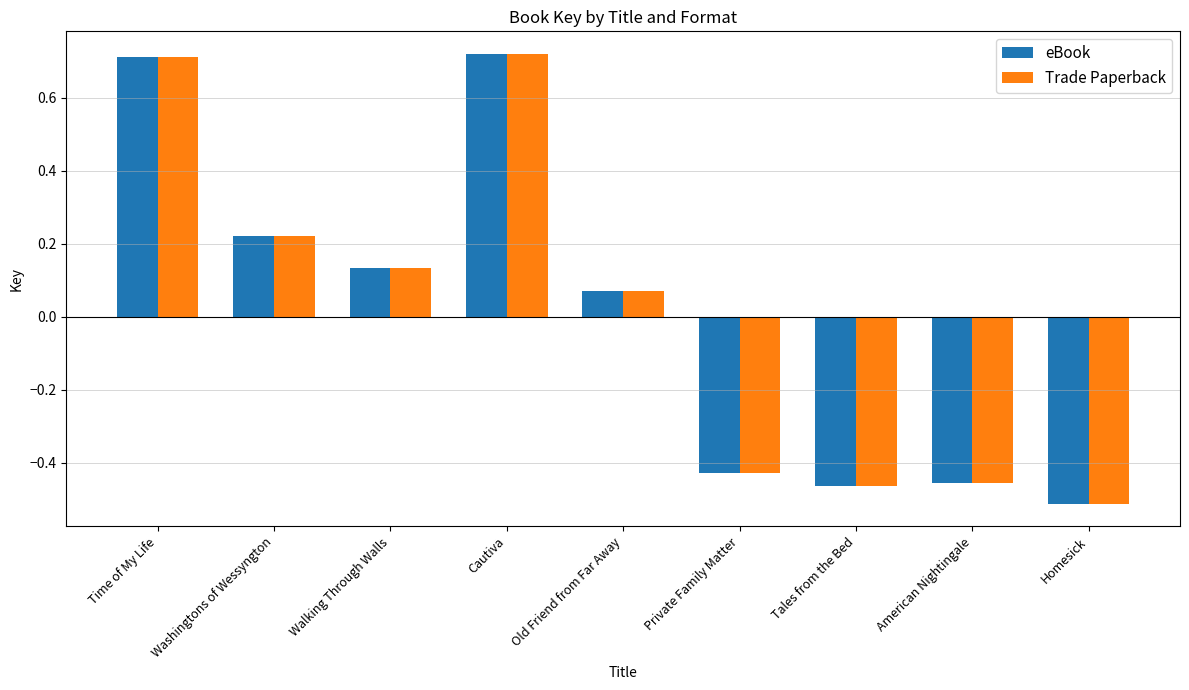

True or false: Trade Paperback has a value of 0.7 at Time of My Life.

True